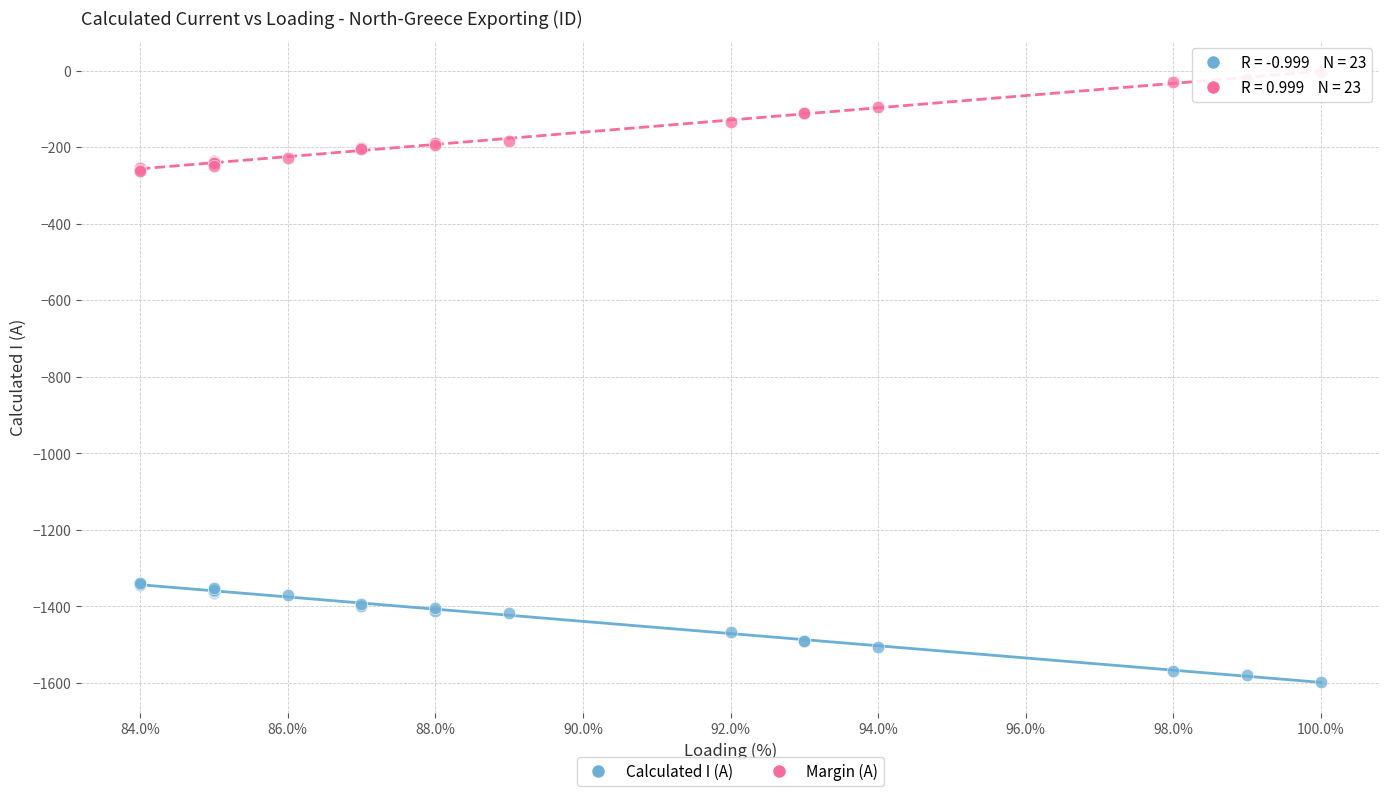

What are all the series names shown in the legend?

Calculated I (A), Margin (A)